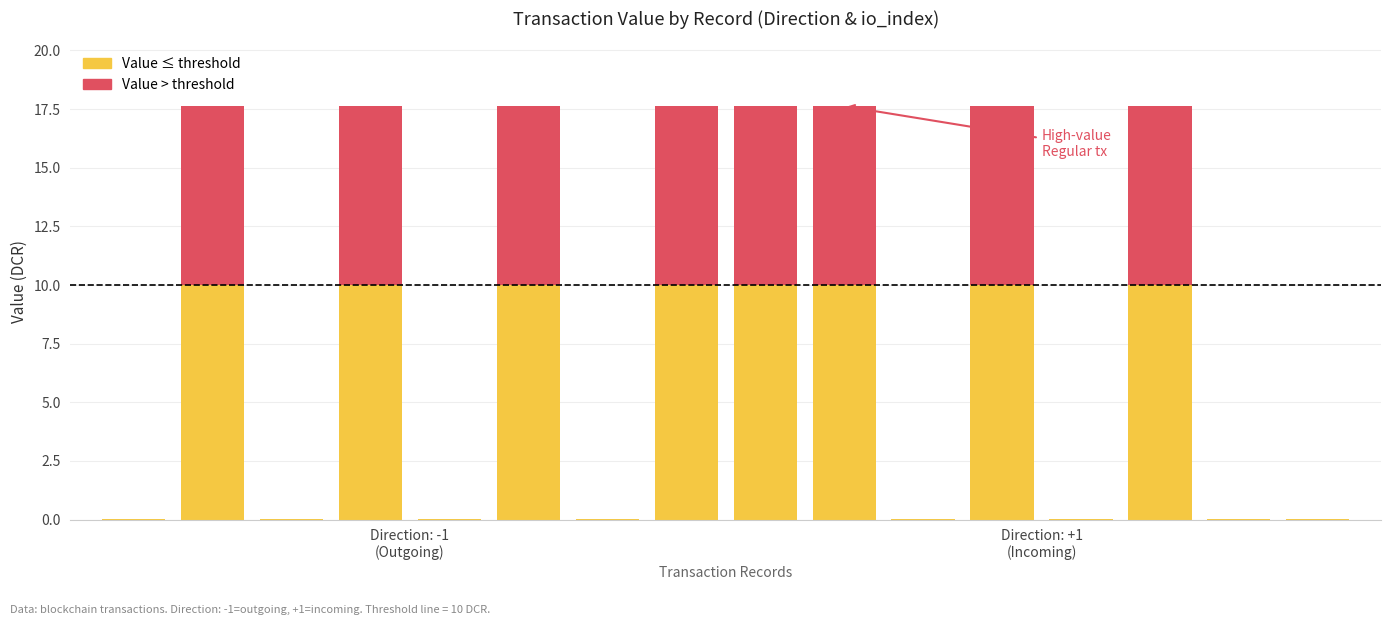

Are the bars horizontal?

No